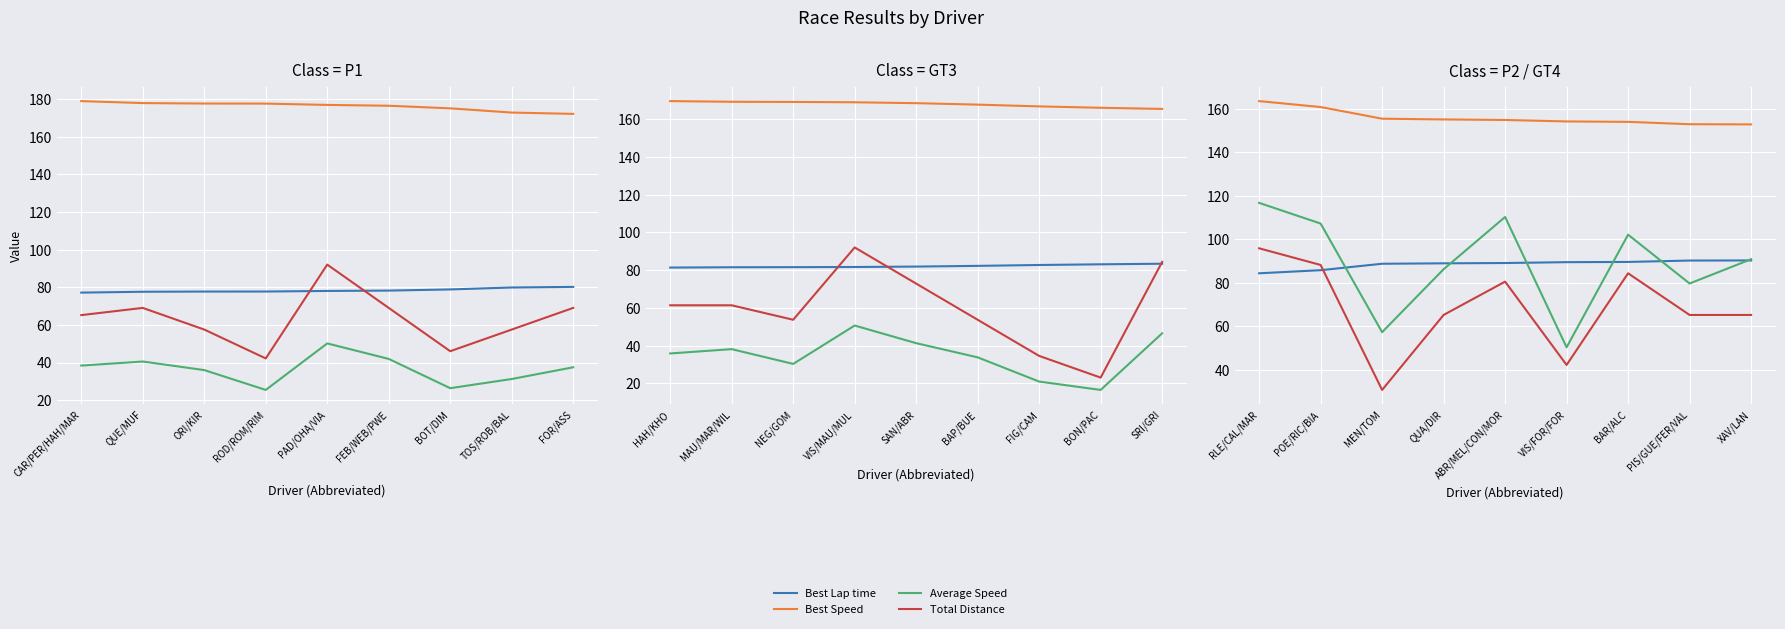

What is the difference between the maximum and minimum values in the Best Lap time series?

5.9